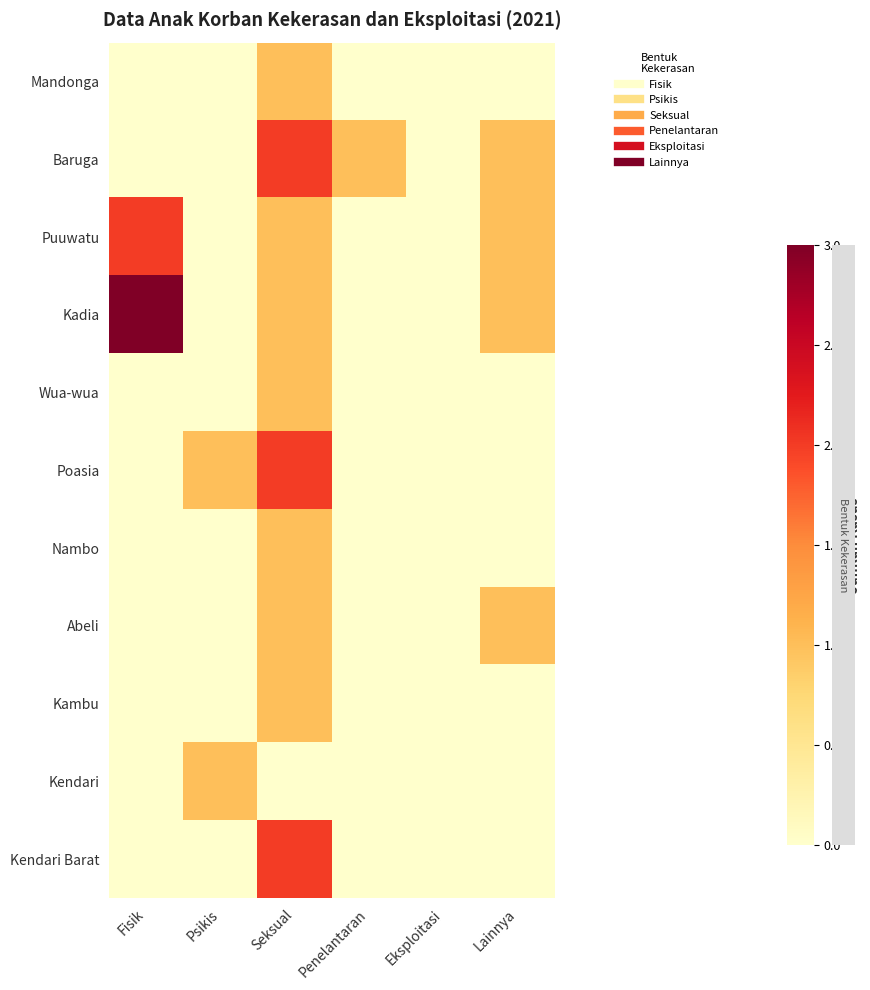

How many data points does each series have?

6